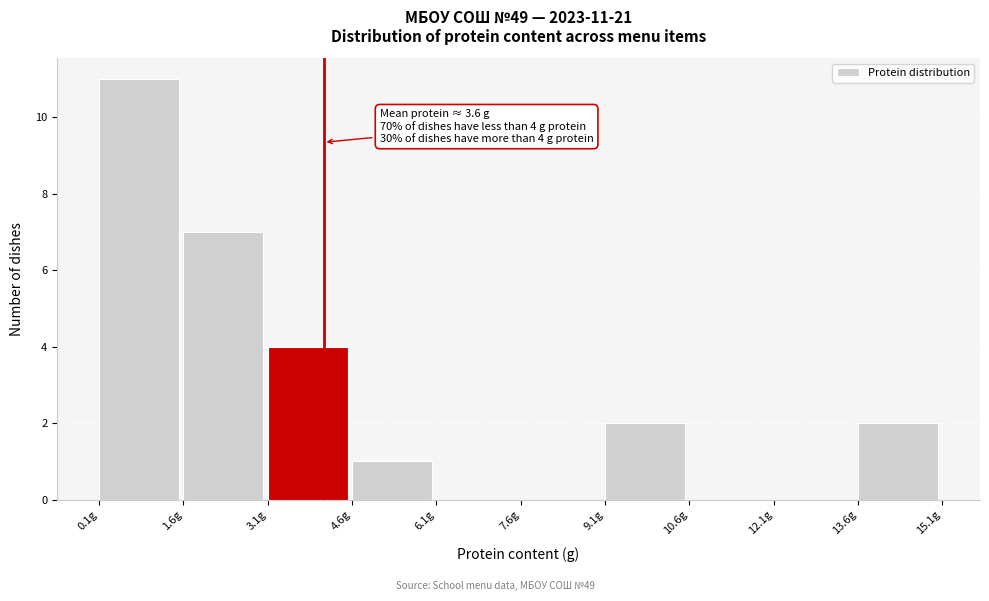

Over which range of the x-axis is the bar tallest?

0.0 to 1.6